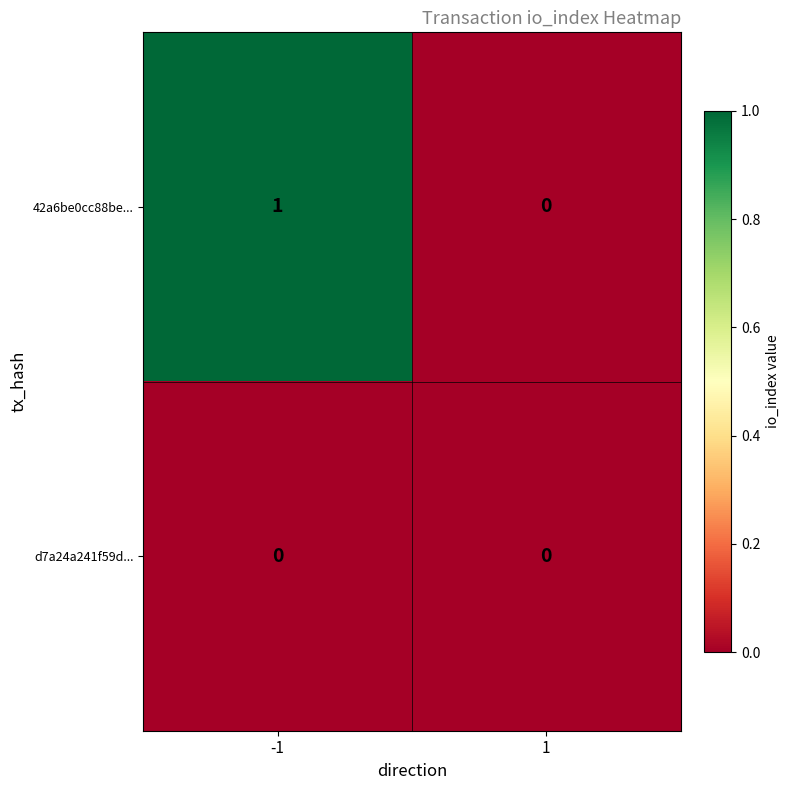

True or false: d7a24a241f59d... has a value of 0 at 1.

True